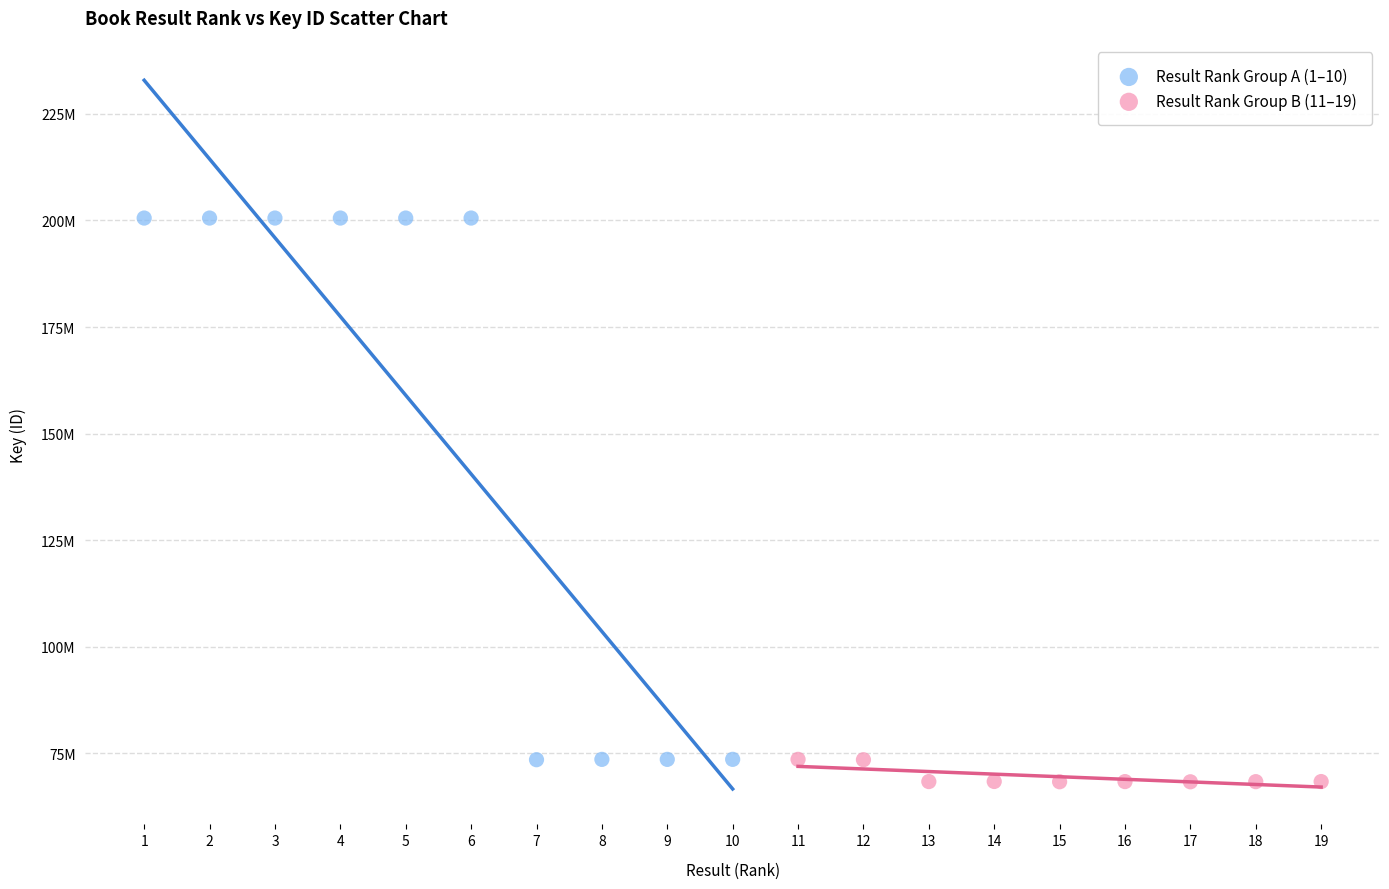

What are all the series names shown in the legend?

Result Rank Group A (1–10), Result Rank Group B (11–19)